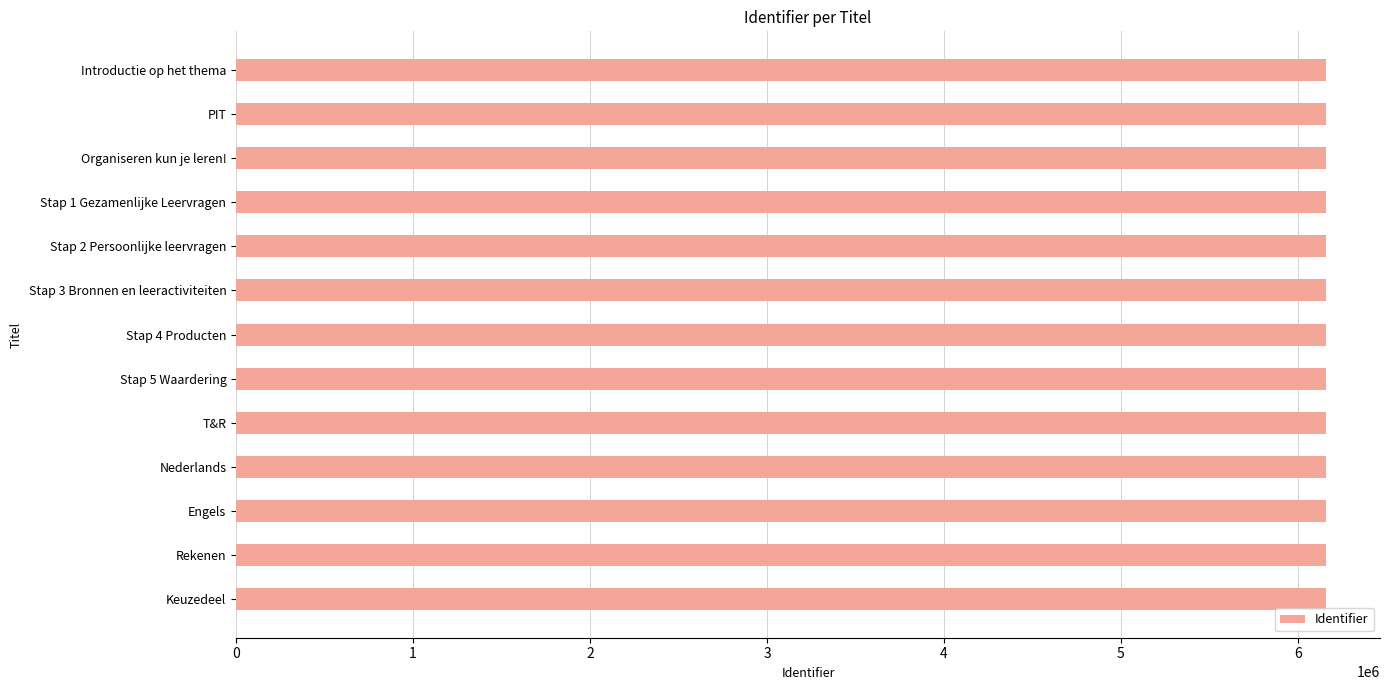

What is the sum of all values?

80039941